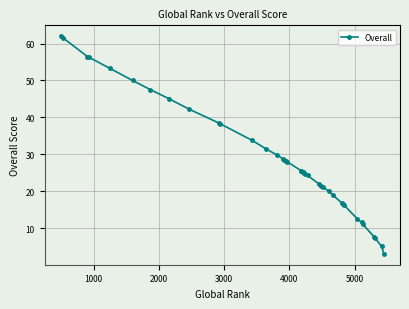

What is the sum of all values?

1145.8